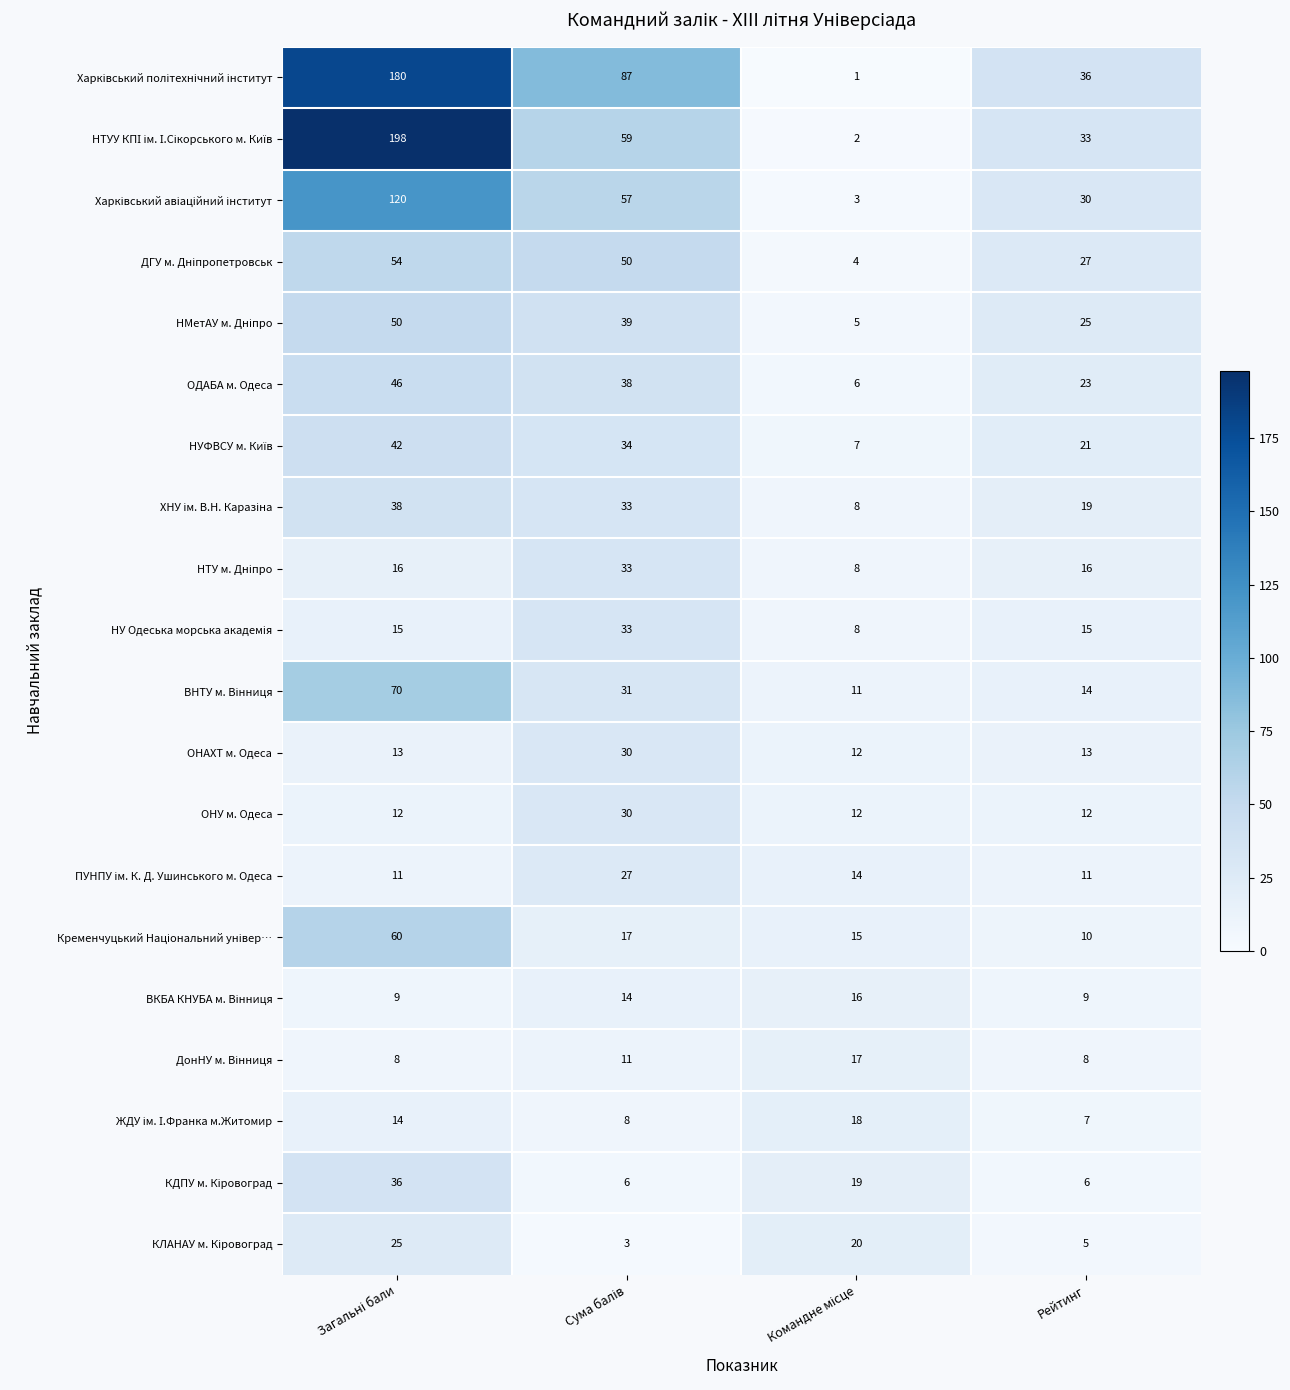

What is the maximum value shown in the chart?

198